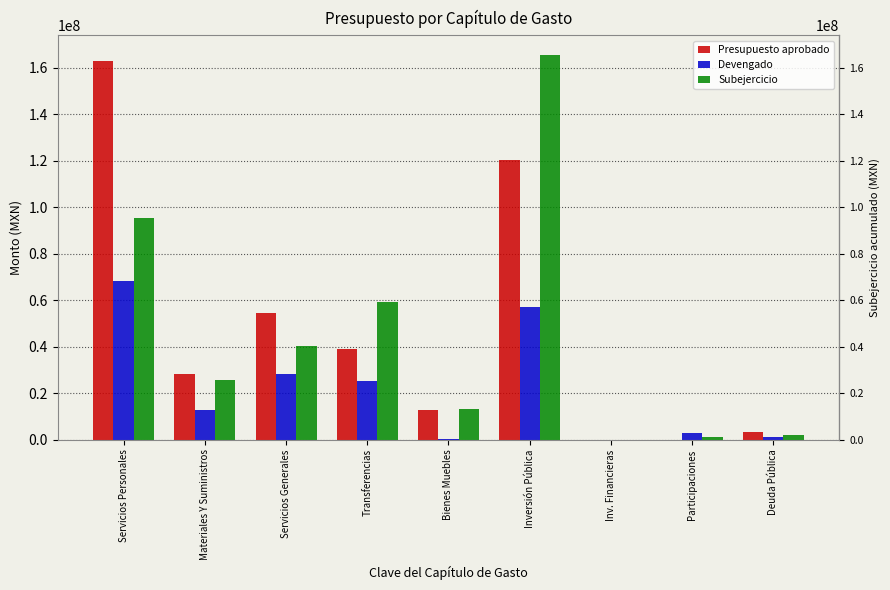

At which label does Subejercicio reach its peak?

Inversión Pública